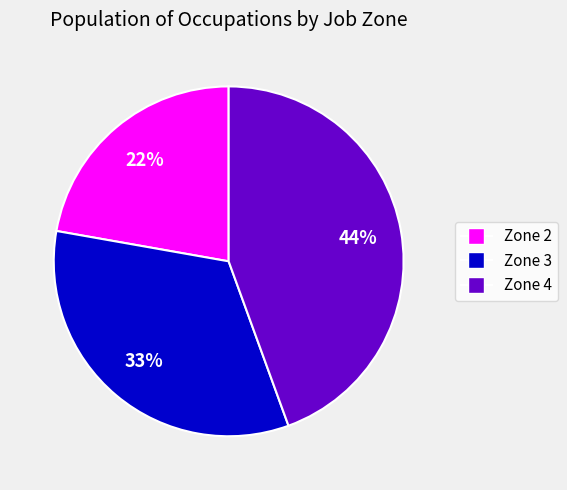

To the nearest percent, what is the average slice percentage?

33%